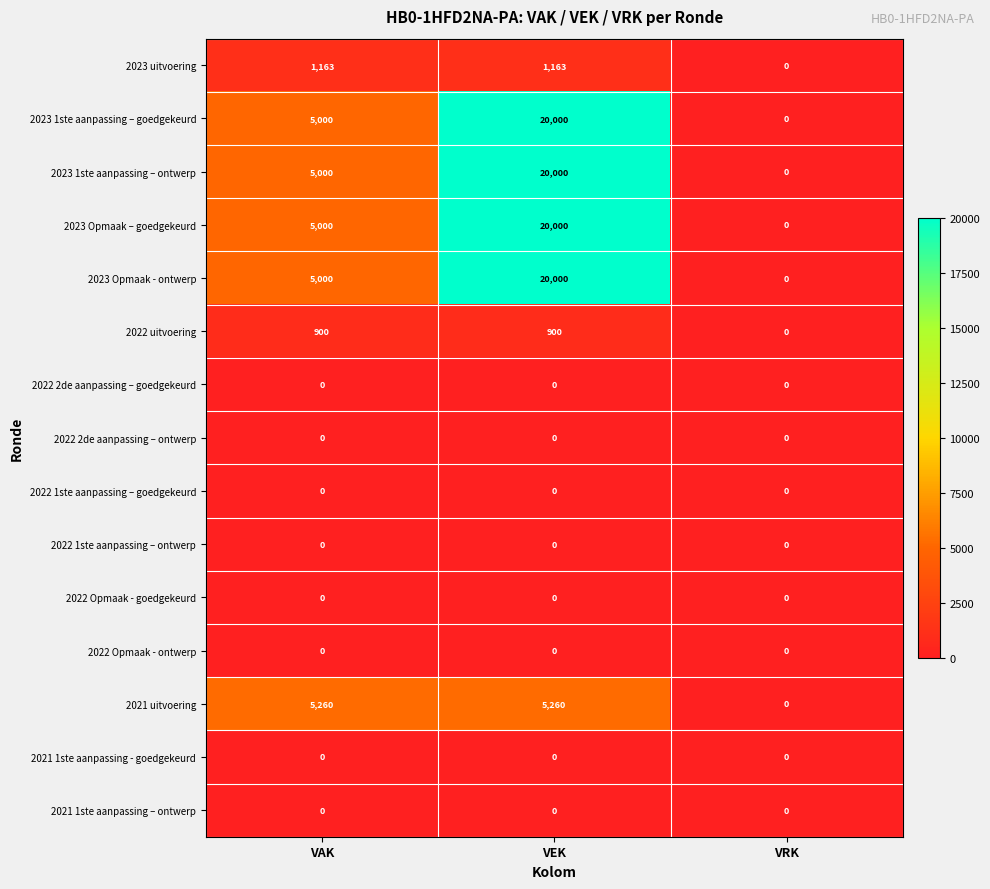

What is the greatest value displayed?

20000